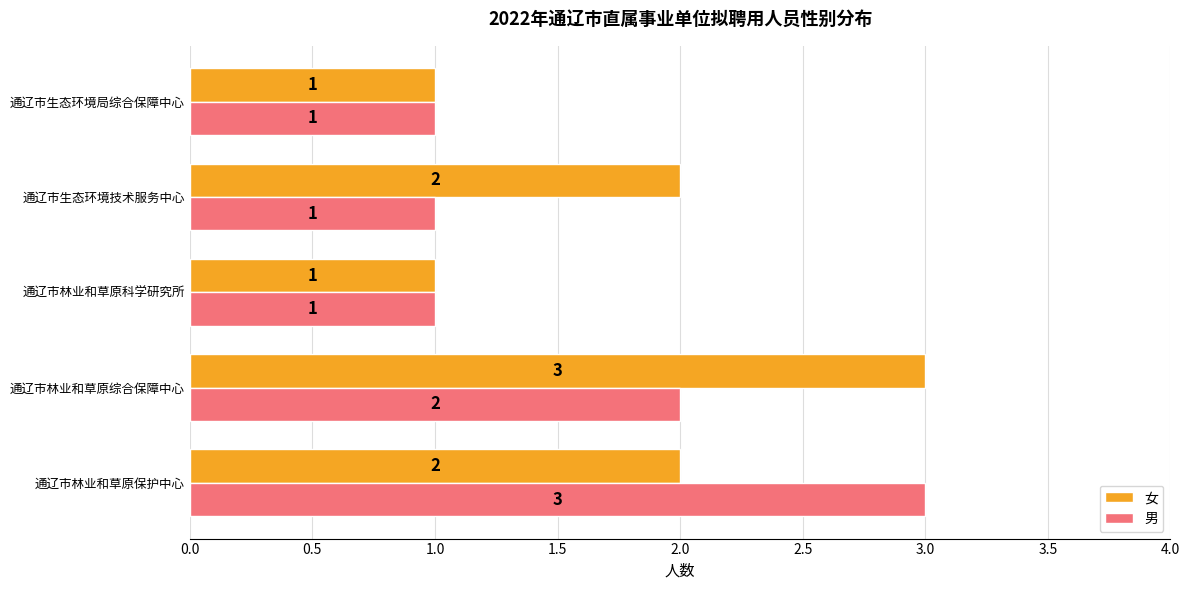

What are all the series names shown in the legend?

女, 男